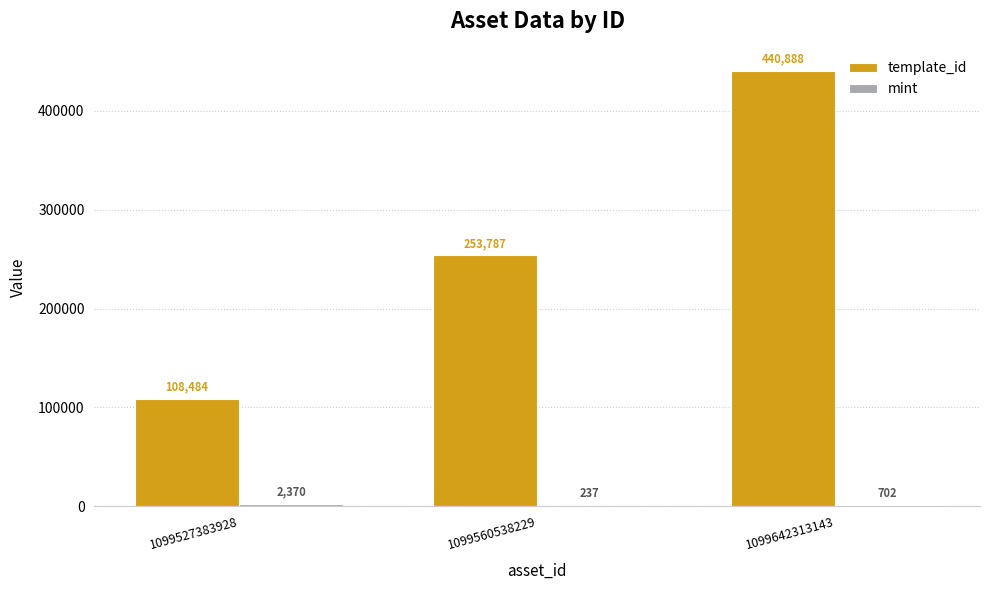

Where is template_id nearest to the value 274686?

1099560538229